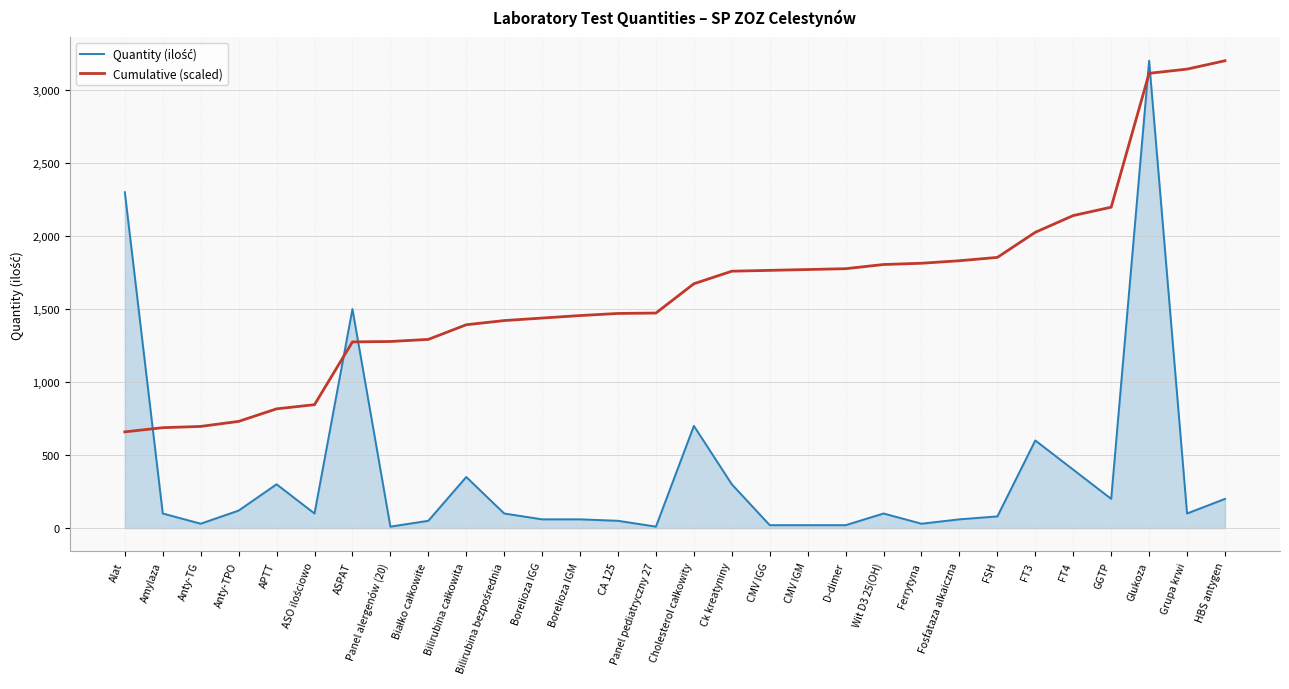

What is the difference between the highest and lowest values at Glukoza?

85.9